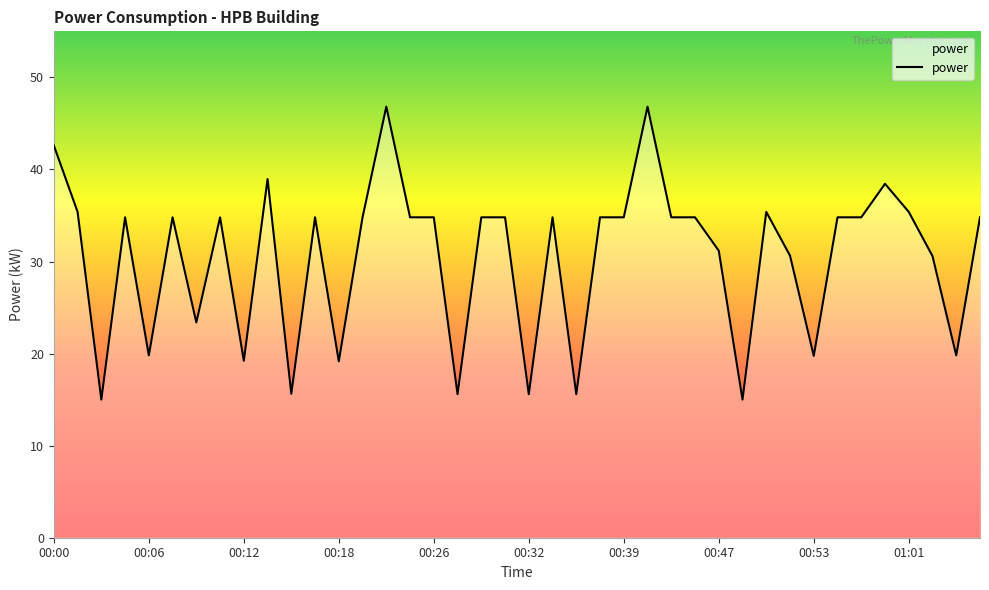

Is this an area chart (filled region under the line)?

No